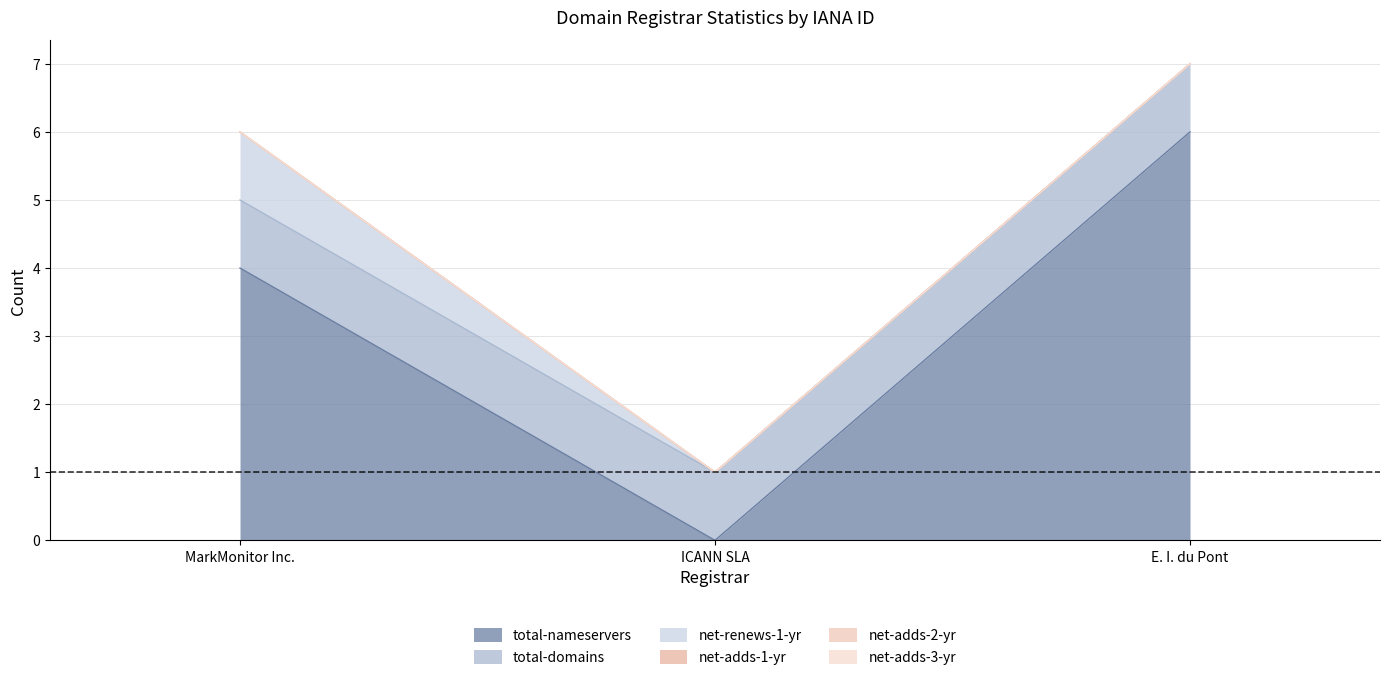

At E. I. du Pont, list the series in order from smallest to largest.

net-renews-1-yr, net-adds-1-yr, net-adds-2-yr, net-adds-3-yr, total-domains, total-nameservers